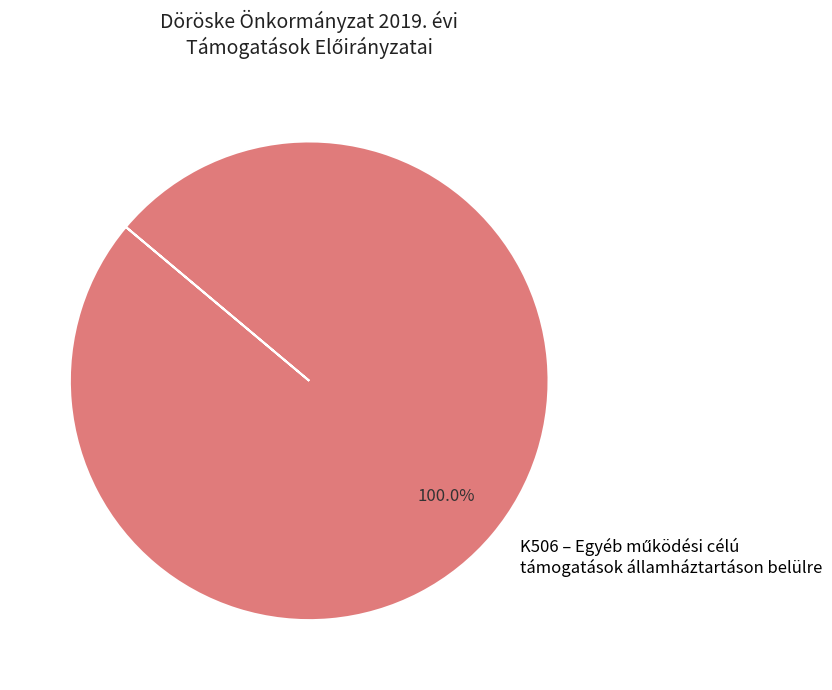

How many segments does this pie chart have?

1